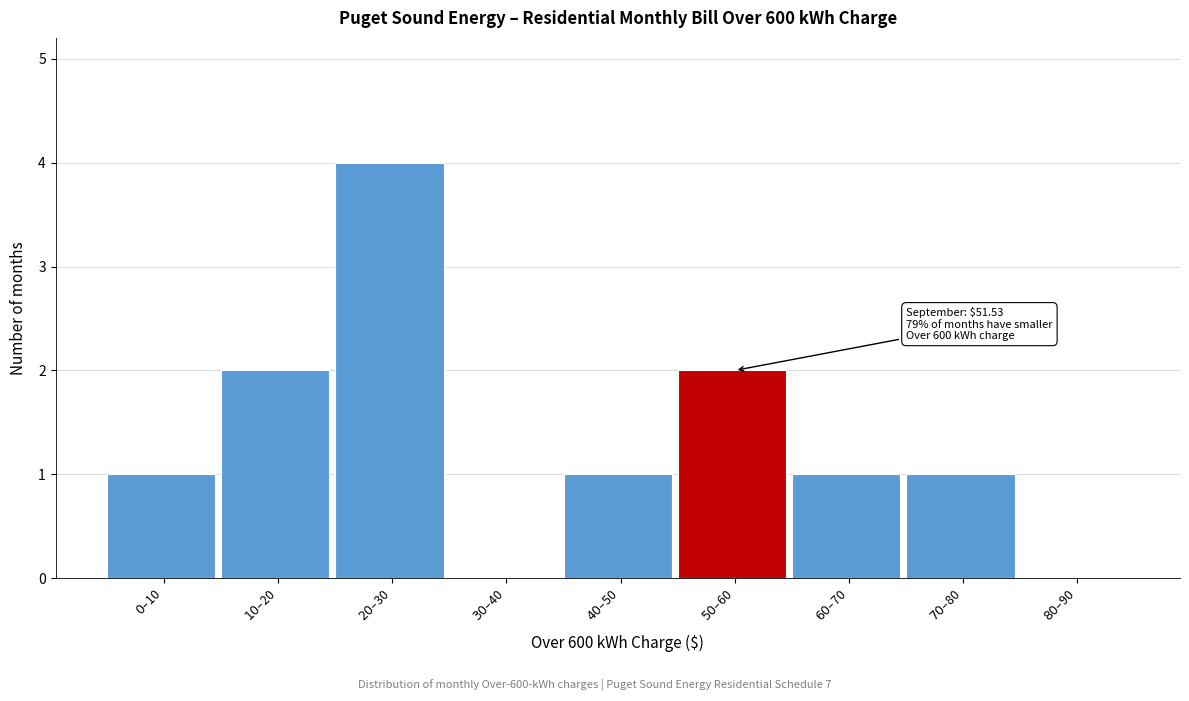

What is the greatest value displayed?

4